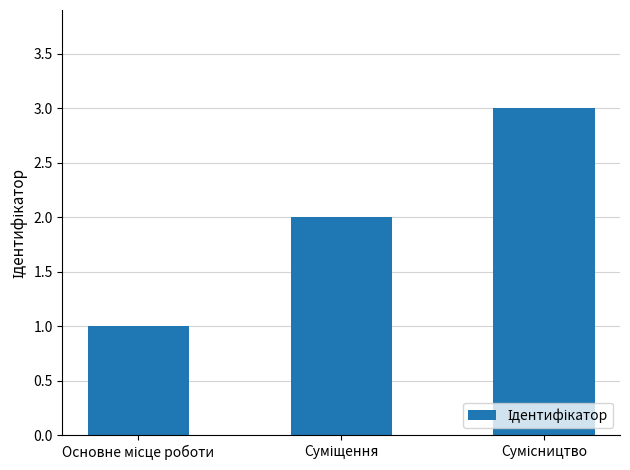

What is the greatest value displayed?

3